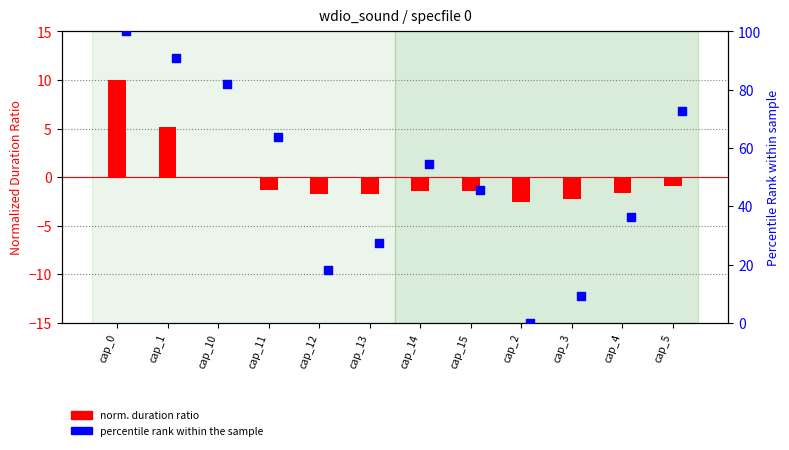

Which series contains the lowest Y value?

norm. duration ratio